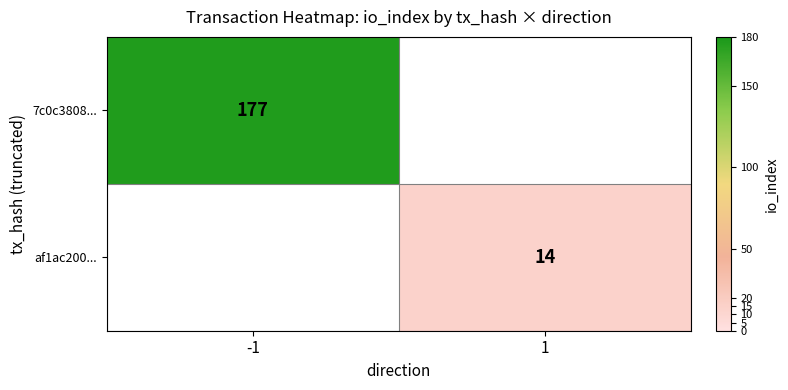

True or false: af1ac200... has a value of 8 at 1.

False